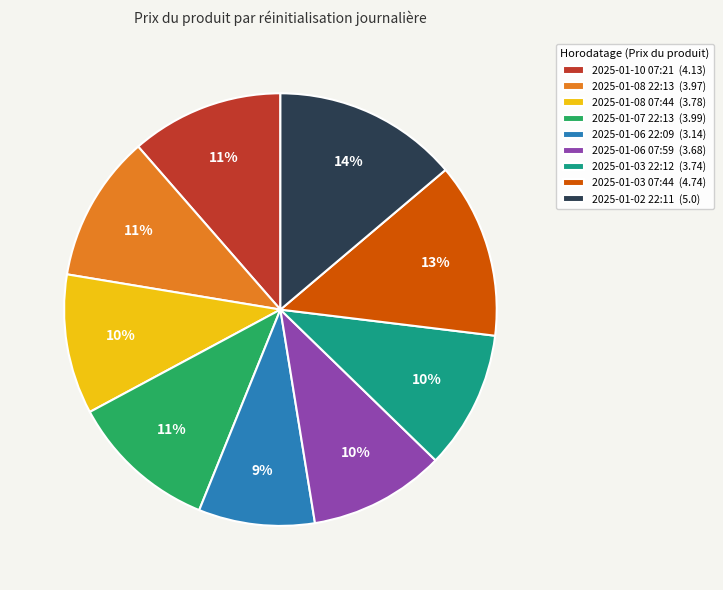

Which slice is the smallest?

2025-01-06 22:09